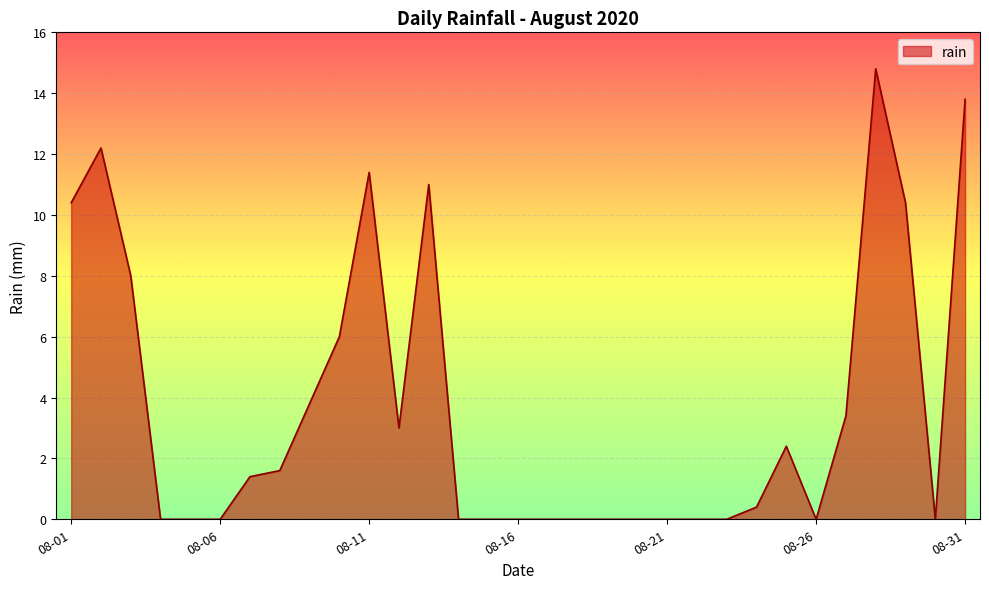

What is the greatest value displayed?

14.8